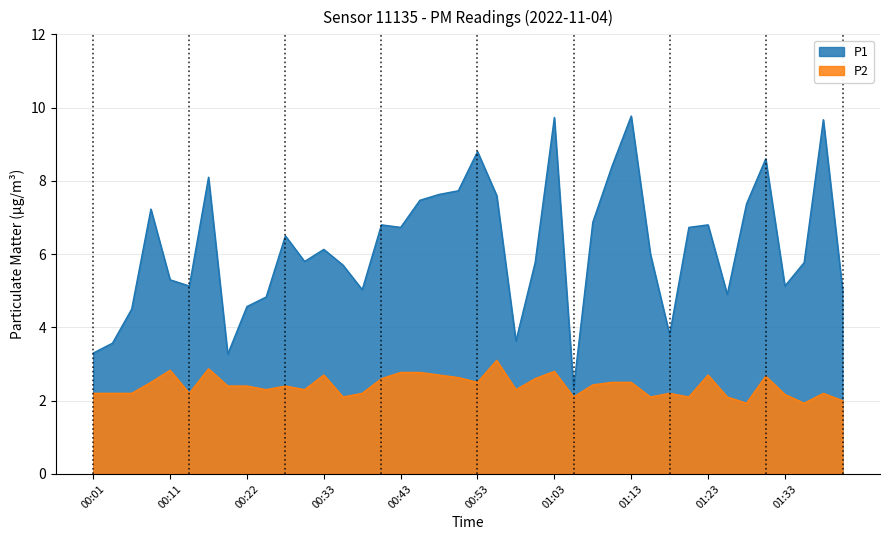

How many lines are shown in the chart?

2